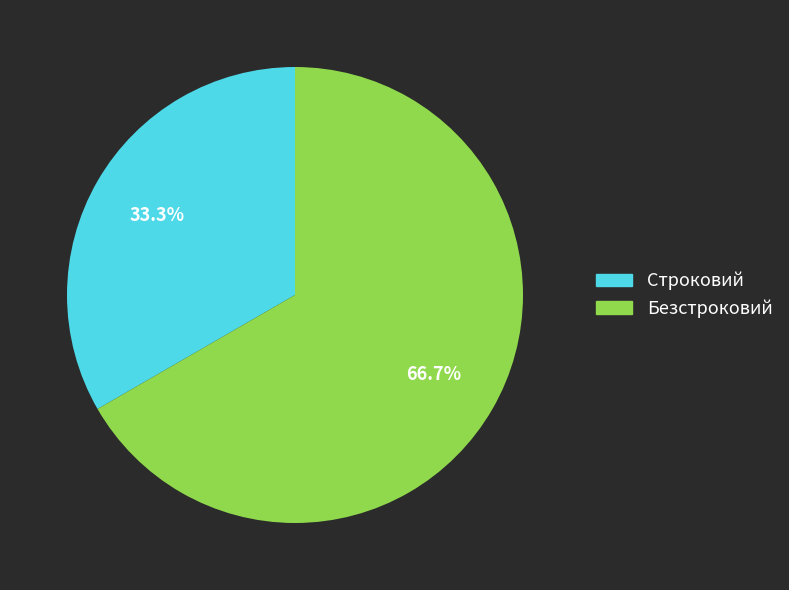

What portion of the pie excludes Безстроковий?

33.3%